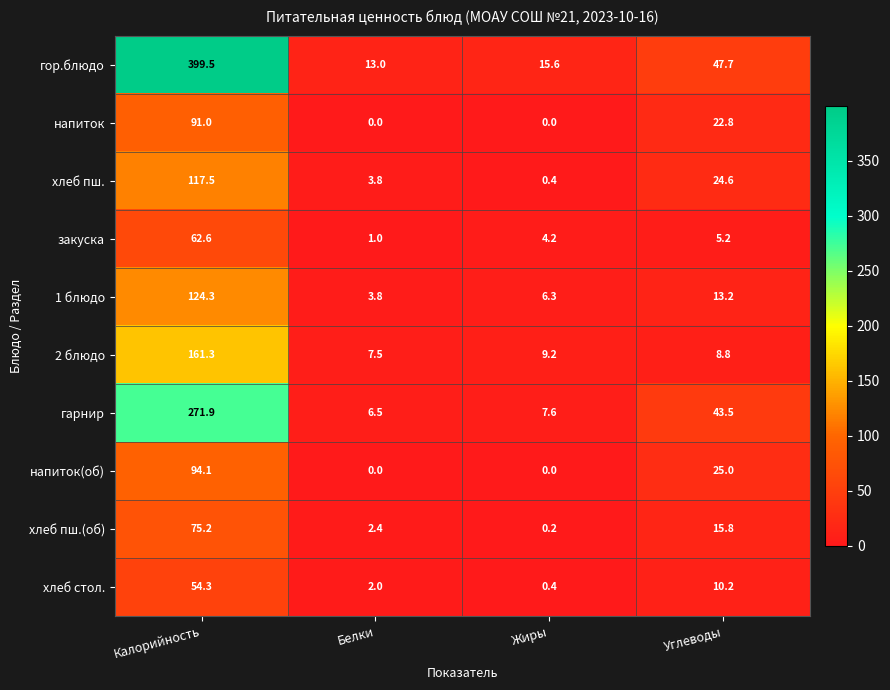

What is the difference between the напиток values at Калорийность and Углеводы?

68.2